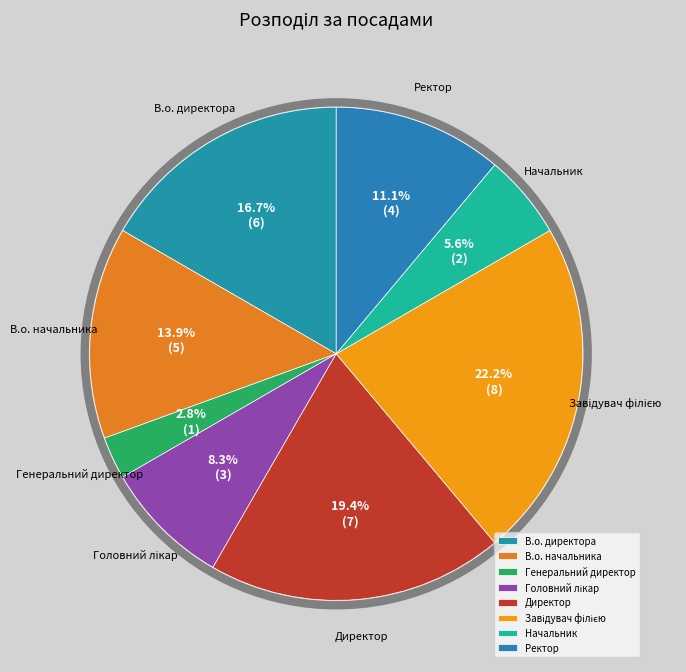

What portion of the pie excludes Ректор?

88.9%